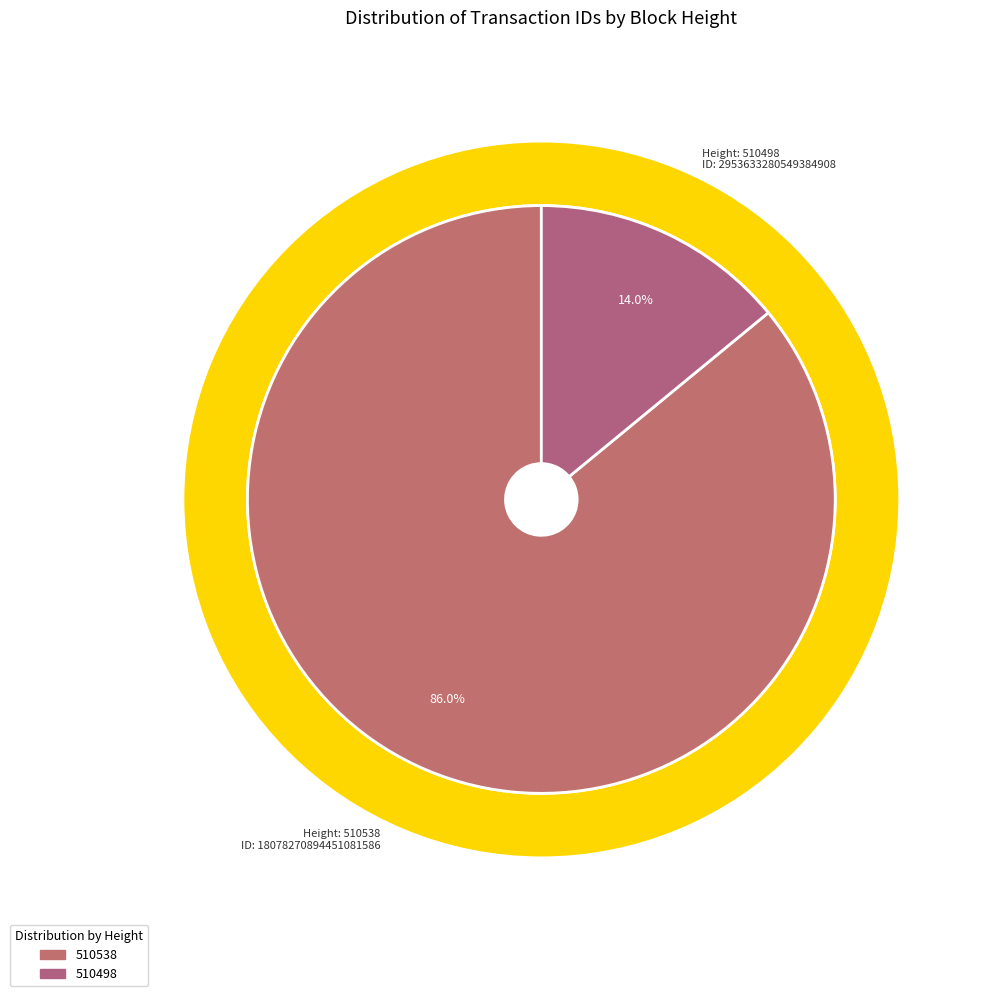

Combined, do 510498 and 510538 account for over 50%?

Yes